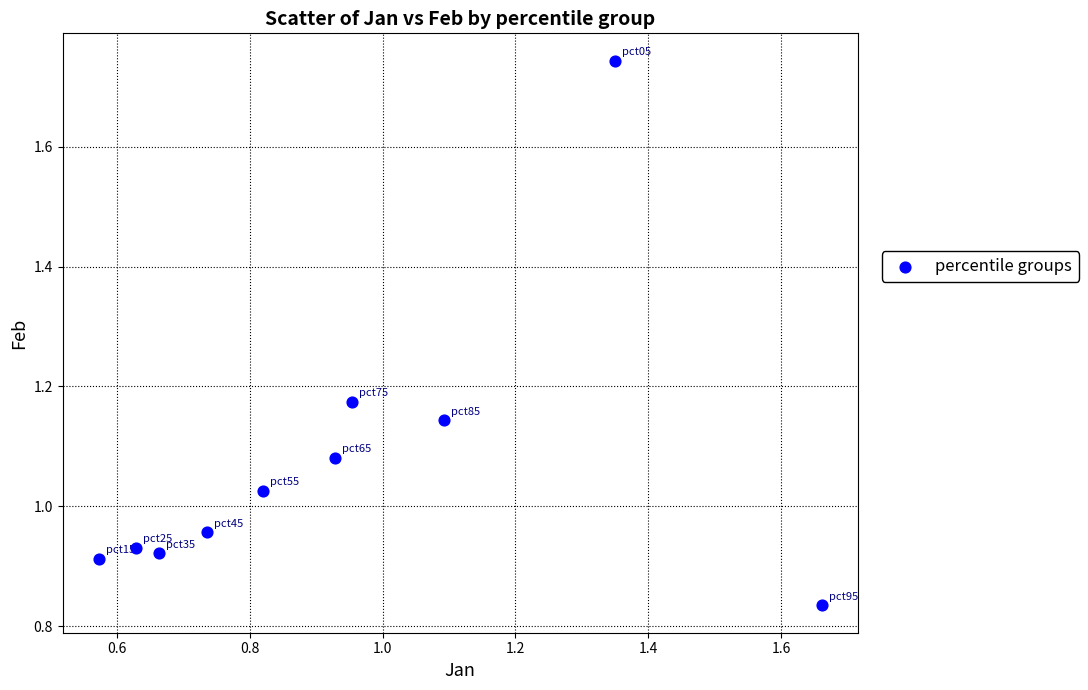

How many points are shown in the scatter plot?

10